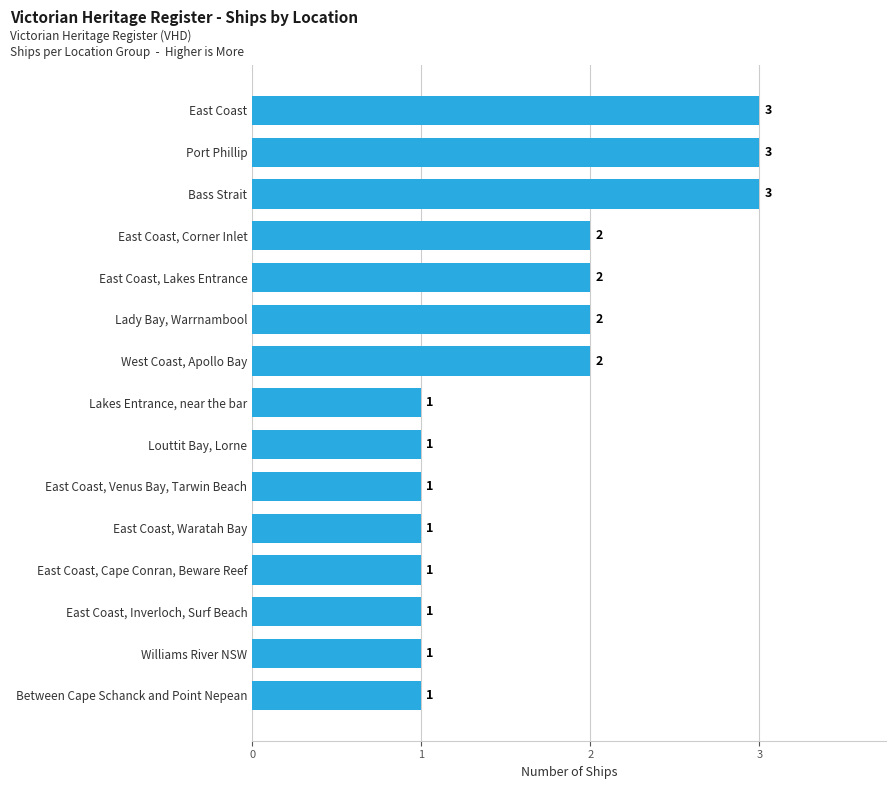

What is the change in value from East Coast, Venus Bay, Tarwin Beach to East Coast?

+2